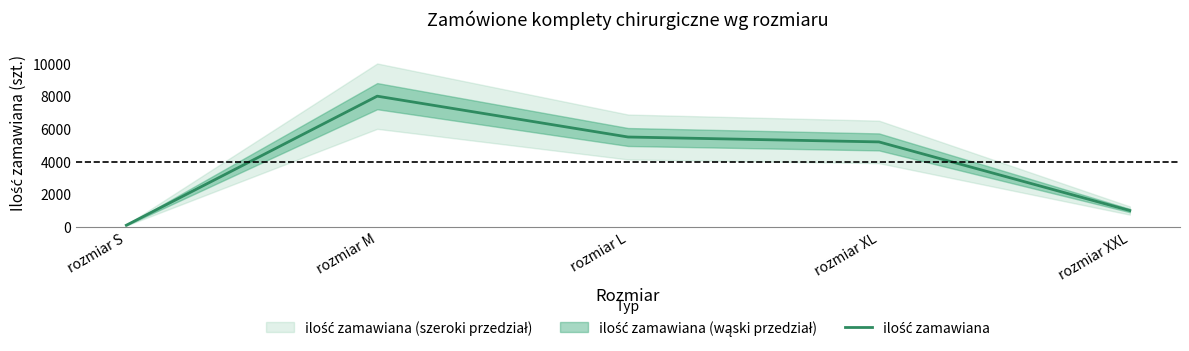

What is the greatest value displayed?

8000